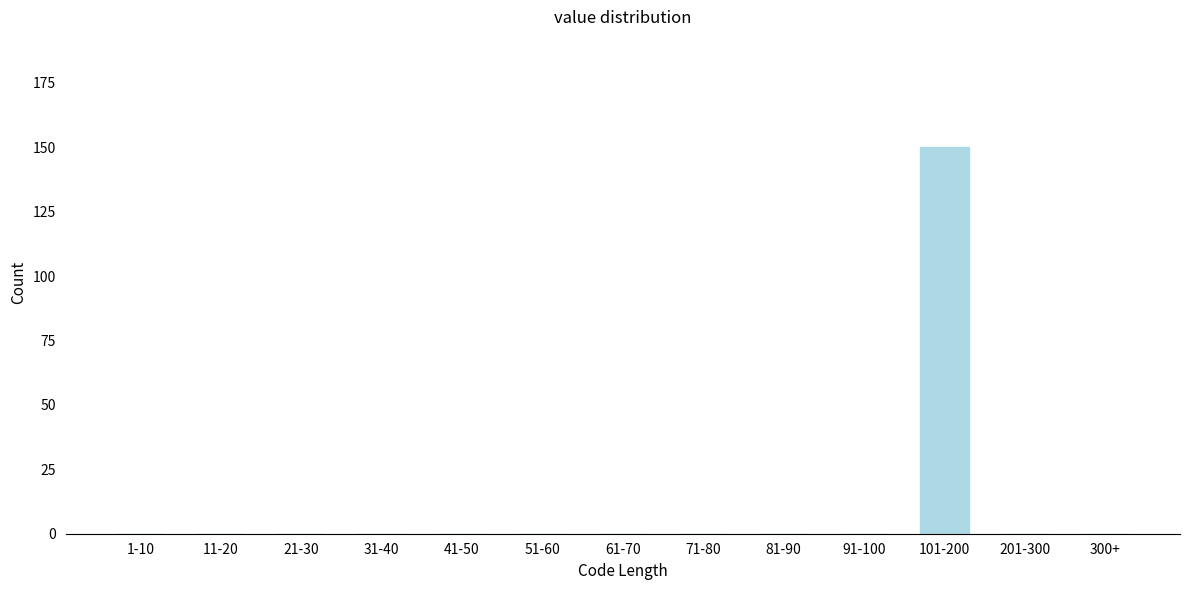

Reading left to right, what are all the values shown in this chart?

1-10=0	11-20=0	21-30=0	31-40=0	41-50=0	51-60=0	61-70=0	71-80=0	81-90=0	91-100=0	101-200=150	201-300=0	300+=0